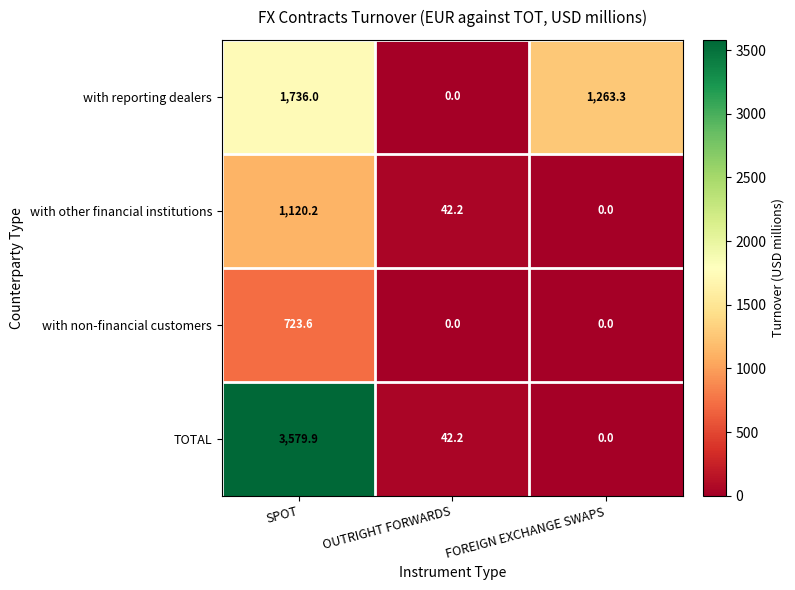

List the series in order of their peak value, highest first.

TOTAL, with reporting dealers, with other financial institutions, with non-financial customers